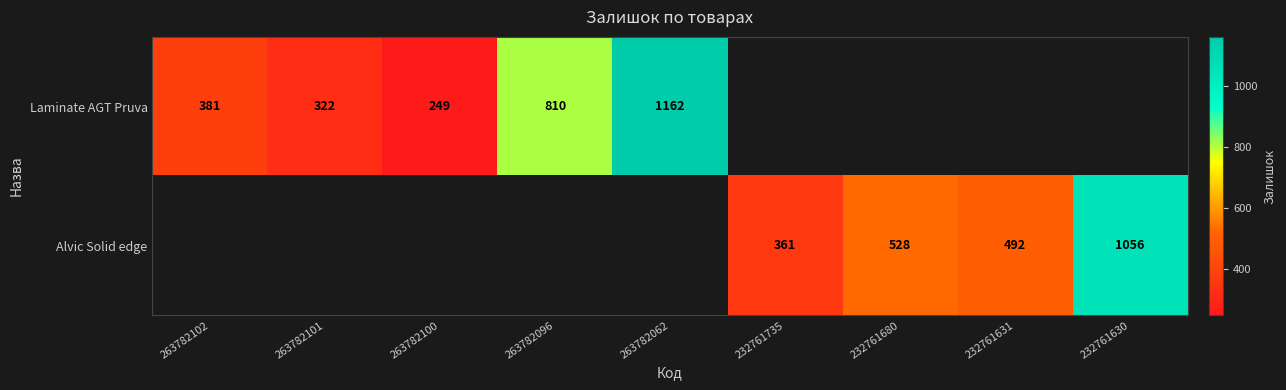

What is the sum of the Alvic Solid edge values at 232761631 and 232761630?

1548